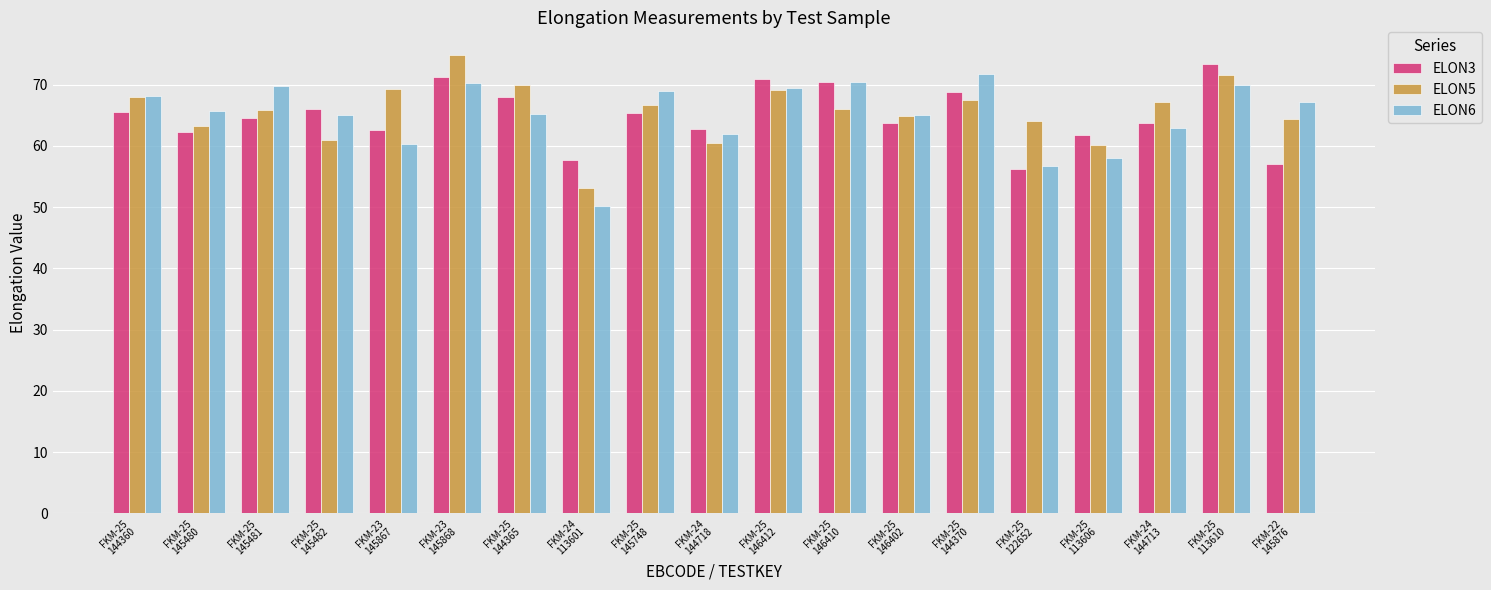

What is the lowest value of the ELON3 series?

56.2